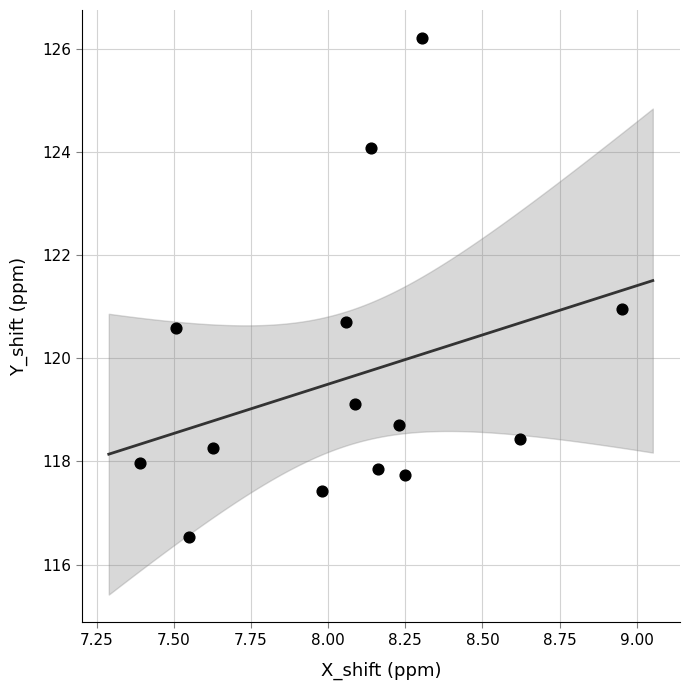

What is the range of X values (max minus min)?

1.6